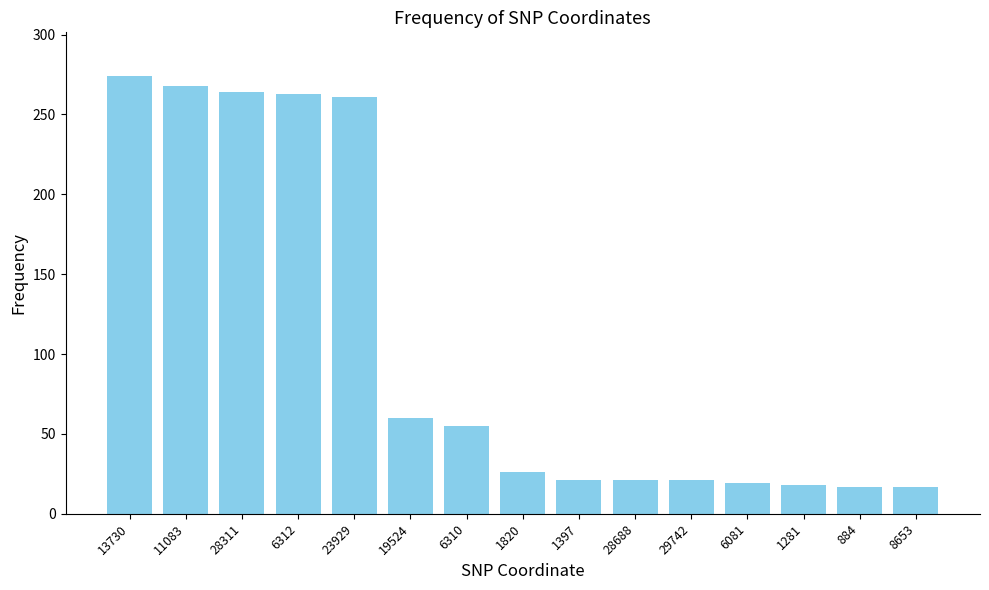

How many values are below 26?

7